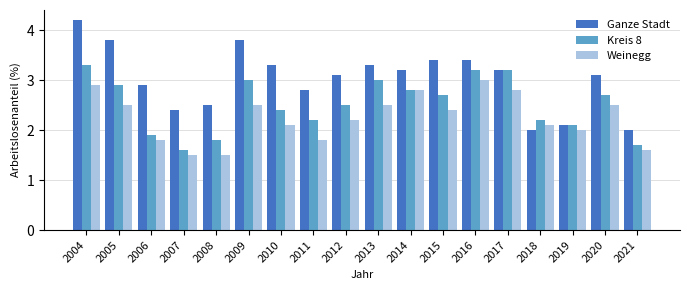

Is the value of Ganze Stadt at 2007 greater than the value of Kreis 8 at 2012?

No